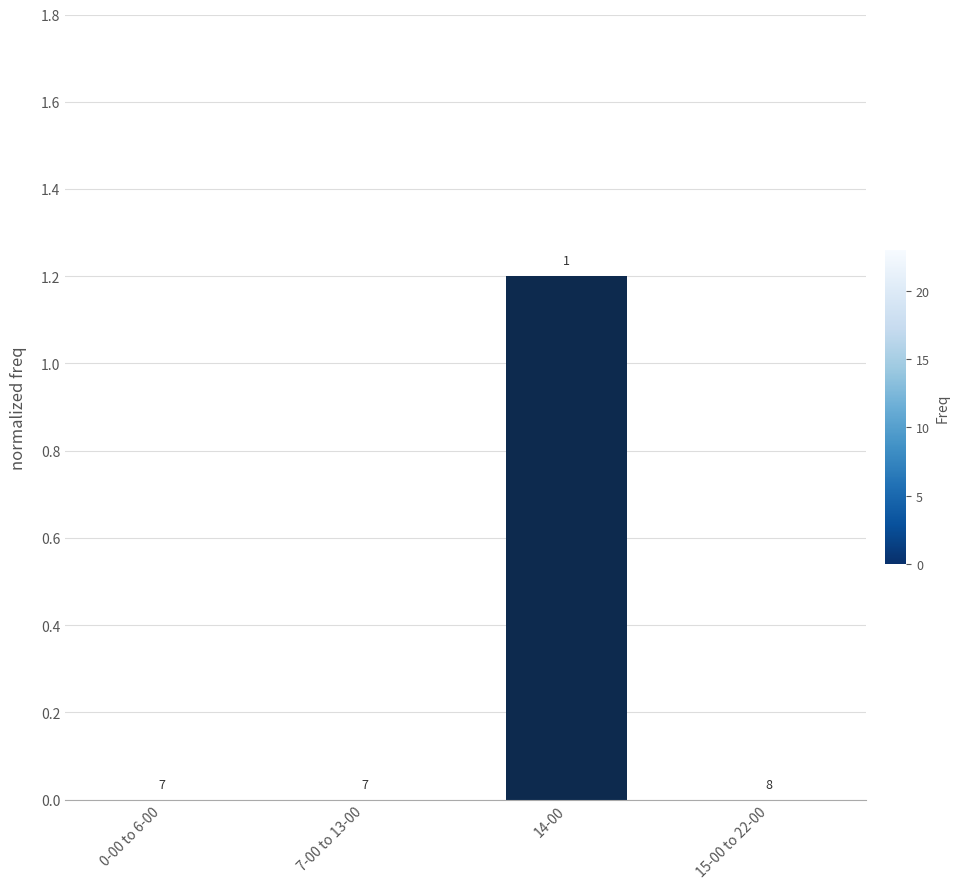

The value at 7-00 to 13-00 is -0.8. True or false?

False